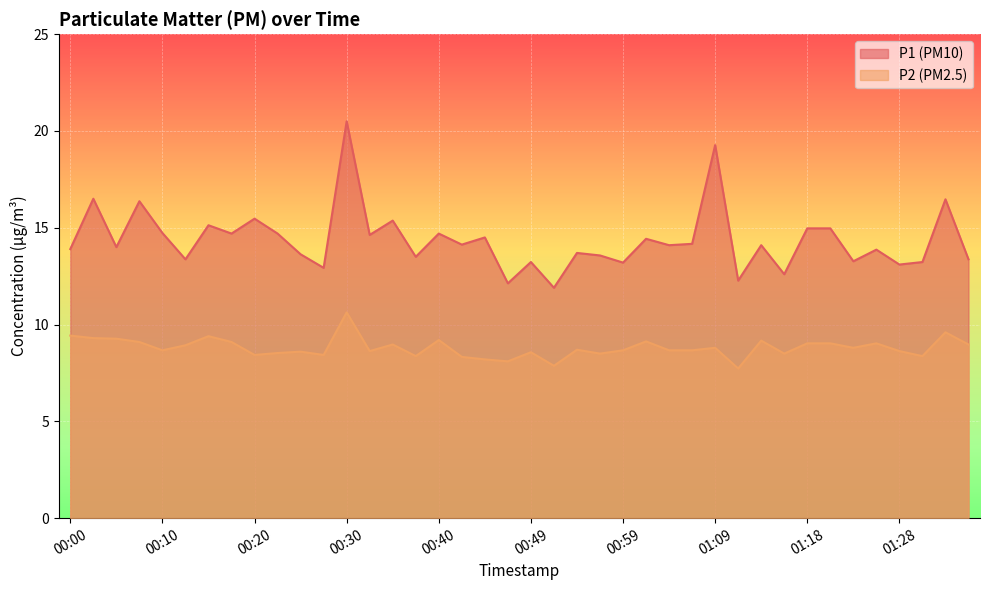

Which category has the lowest value in the P2 series?

01:11